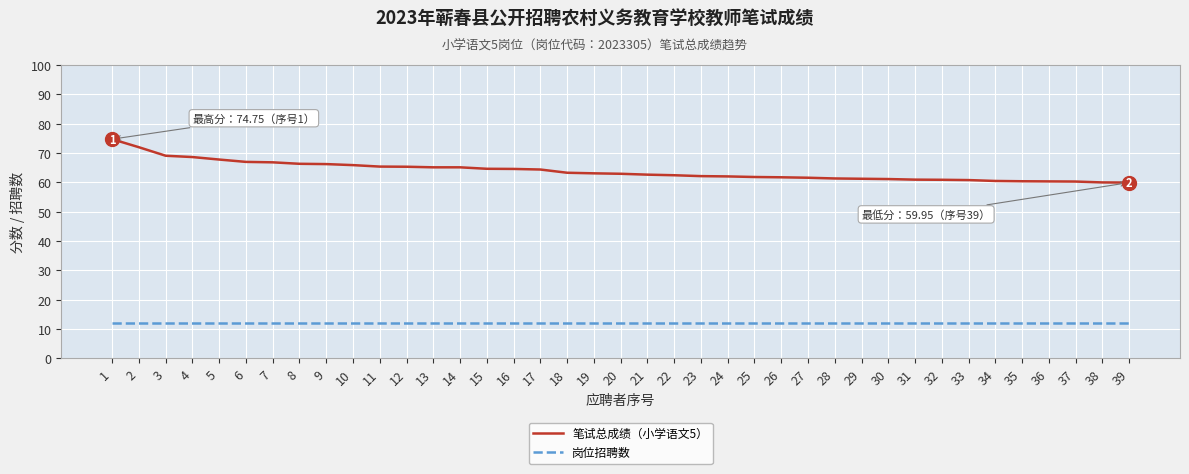

What is the smallest value displayed?

12.0